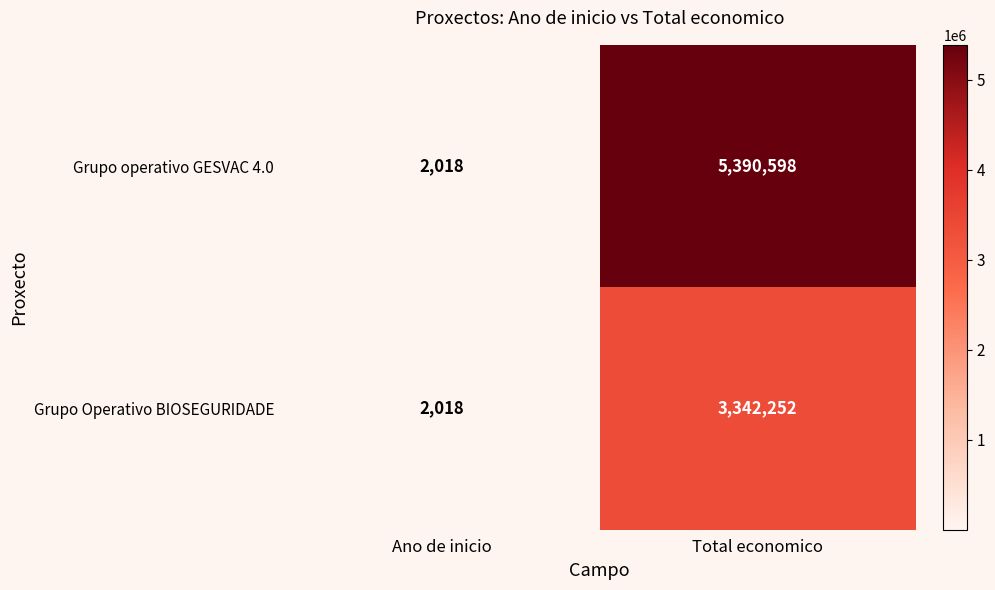

How many data points does each series have?

2